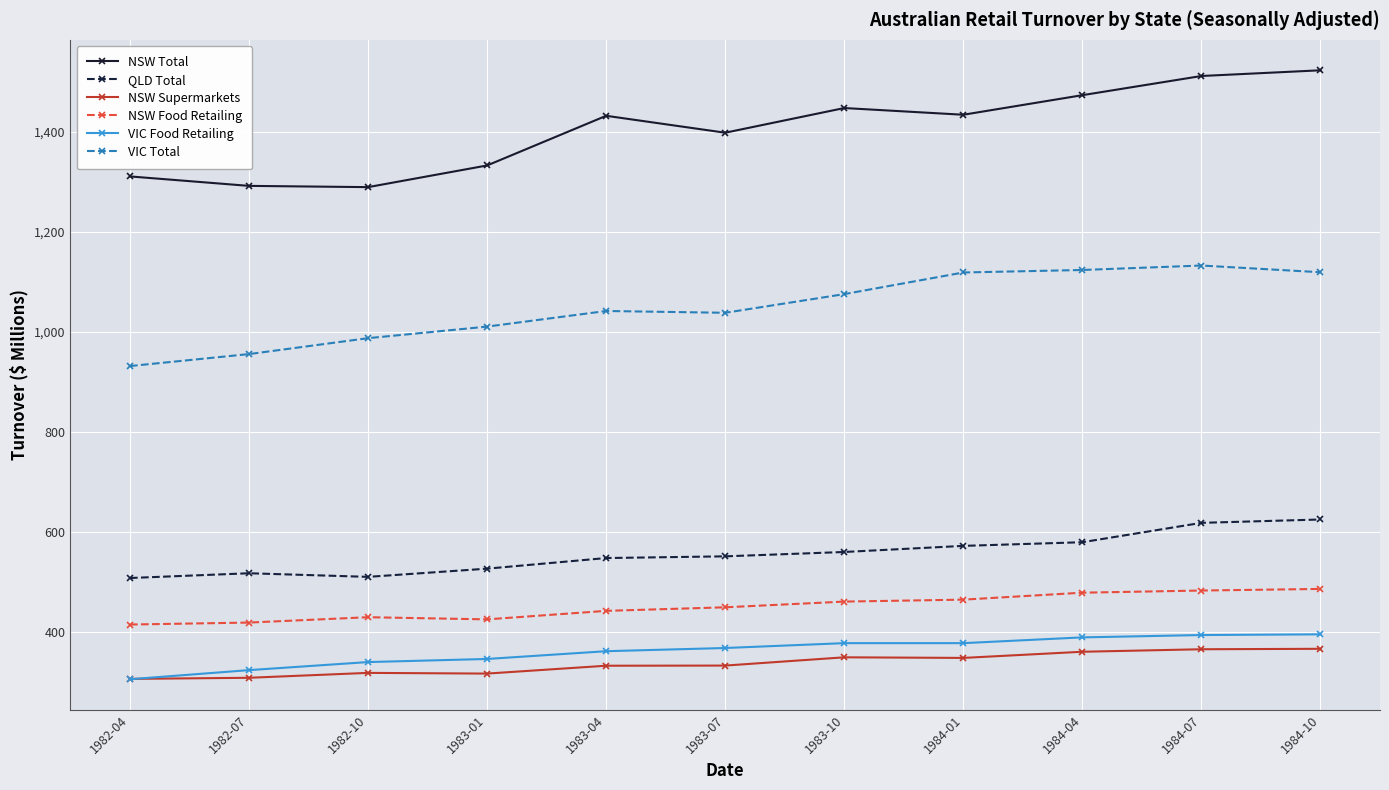

What is the label of the 8th point from the right?

1983-01